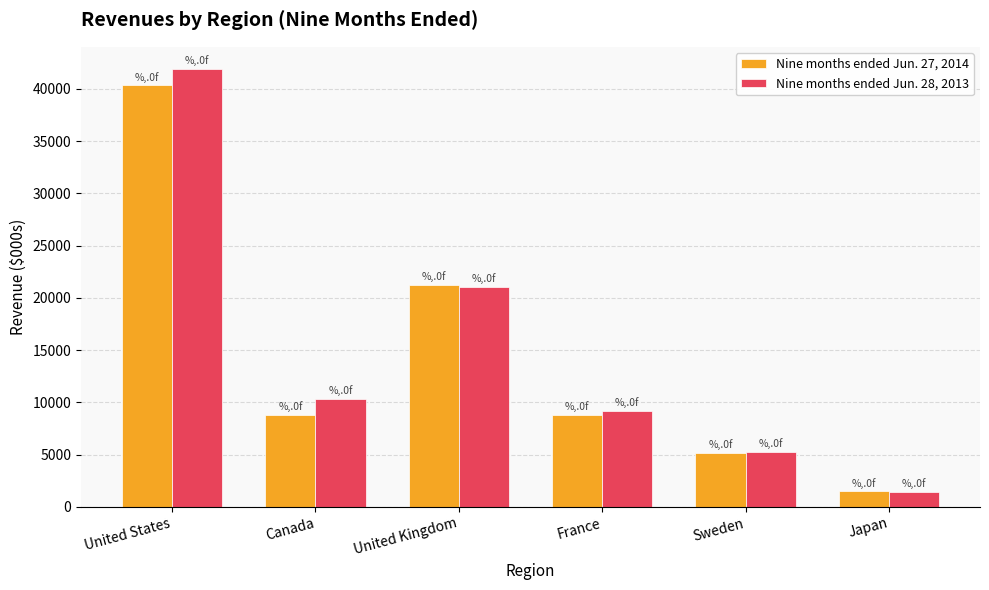

At which label does Nine months ended Jun. 27, 2014 first exceed 8824?

United States